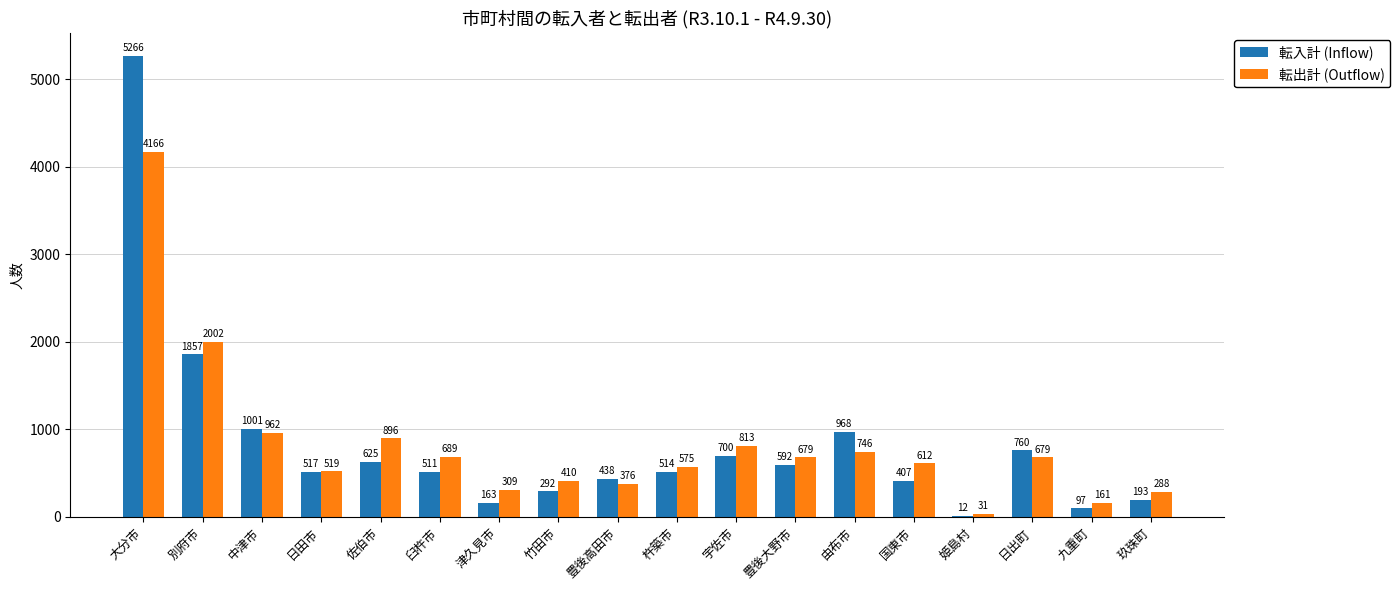

Which series changed the most between 佐伯市 and 豊後大野市?

転出計 (Outflow)